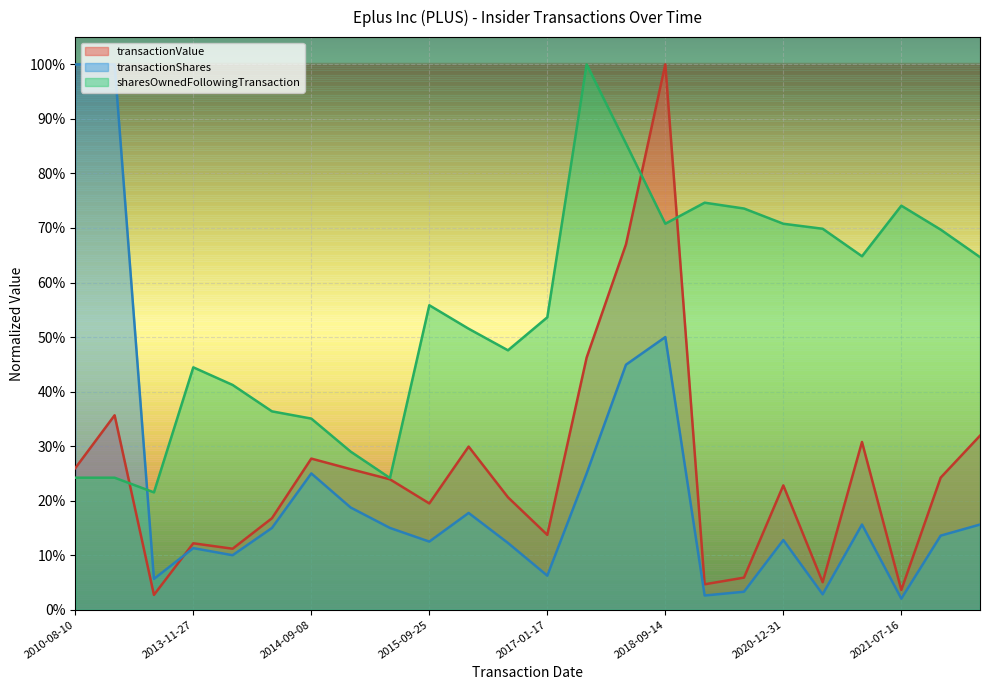

Between 2020-12-31 and 2021-07-20, which series saw the biggest shift?

transactionValue